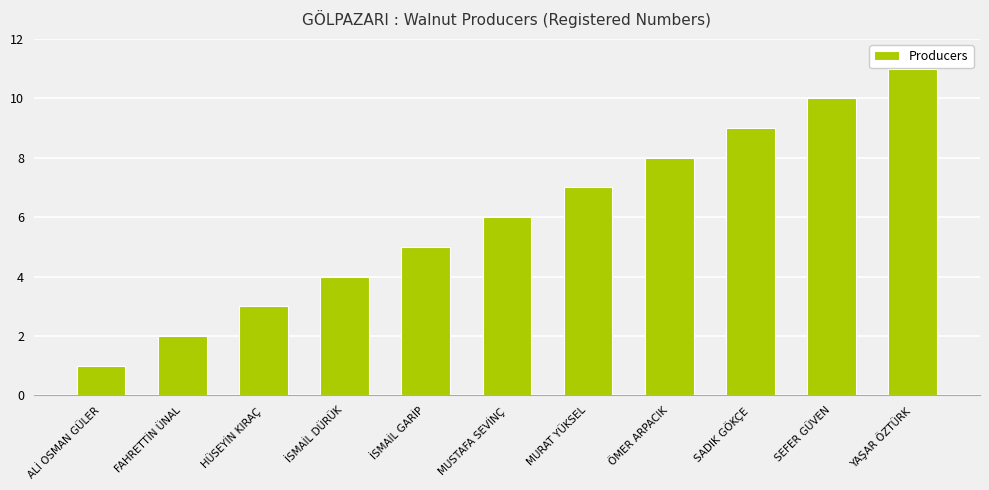

Reading left to right, extract all data points from this chart.

1	2	3	4	5	6	7	8	9	10	11